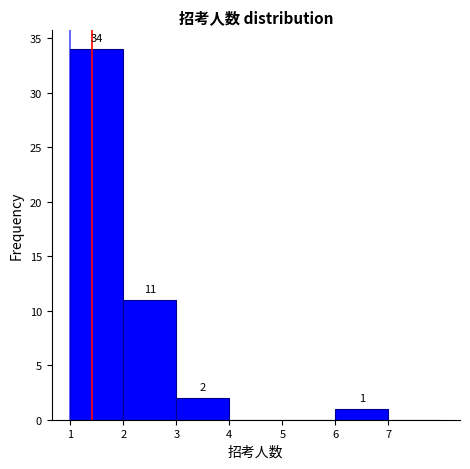

Over which range of the x-axis is the bar tallest?

1 to 2